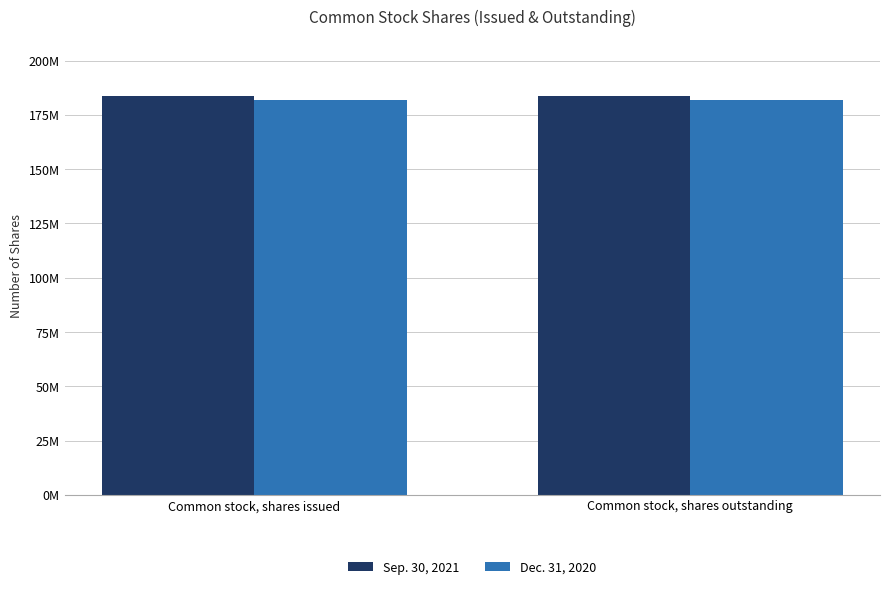

What is the total value across all series at Common stock, shares issued?

365308423